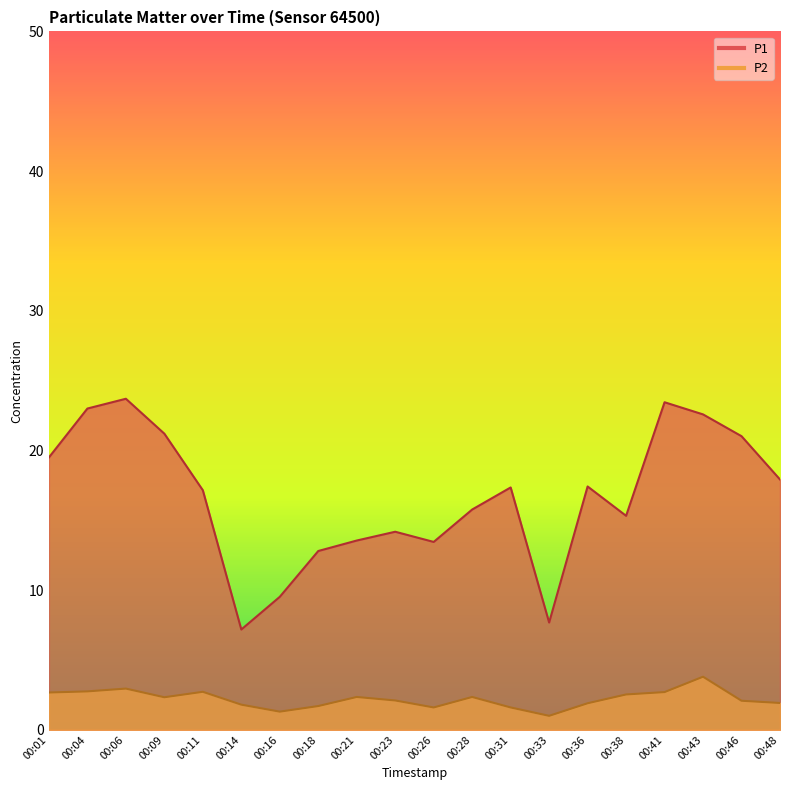

Which has a higher value, 00:21 or 00:01?

00:01